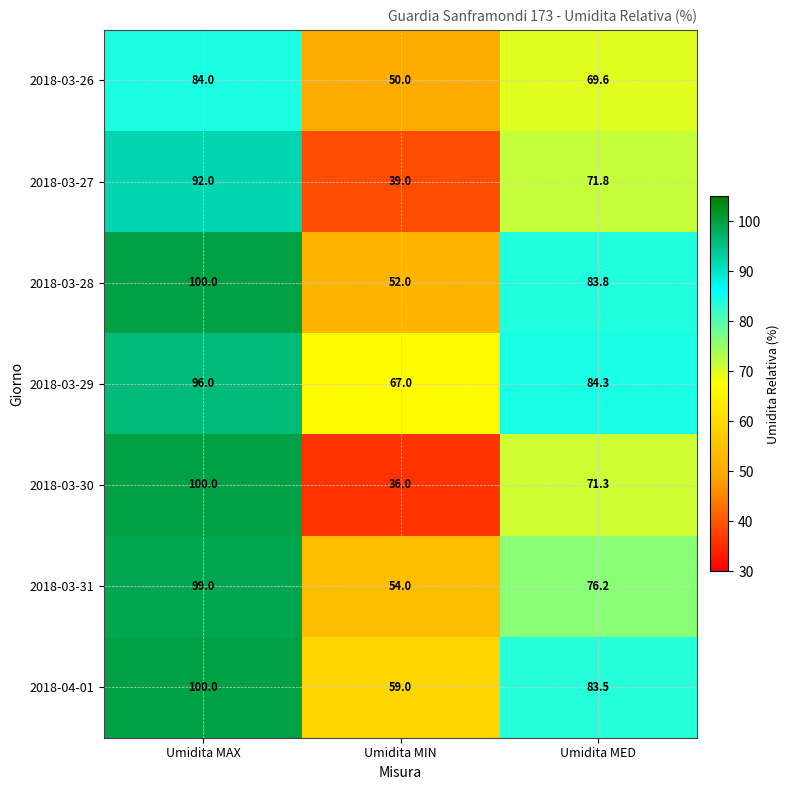

Reading left to right, extract all data points from this chart.

2018-03-26: 84.0	50.0	69.6
2018-03-27: 92.0	39.0	71.8
2018-03-28: 100.0	52.0	83.8
2018-03-29: 96.0	67.0	84.3
2018-03-30: 100.0	36.0	71.3
2018-03-31: 99.0	54.0	76.2
2018-04-01: 100.0	59.0	83.5